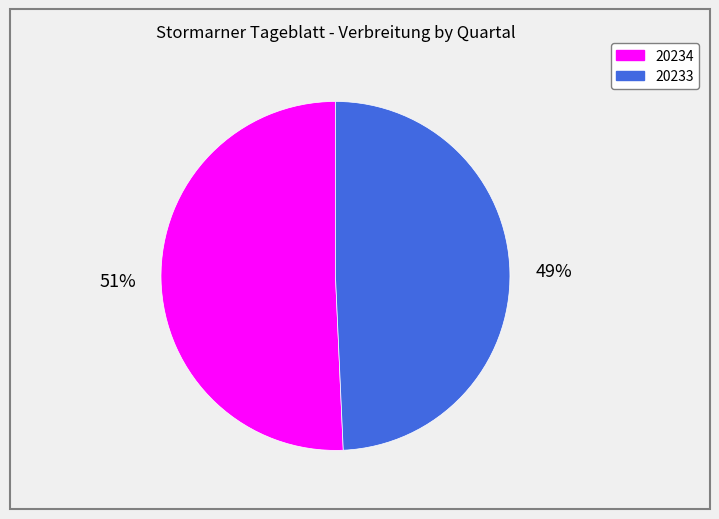

To the nearest percent, what is the combined percentage of 20233 and 20234?

100%